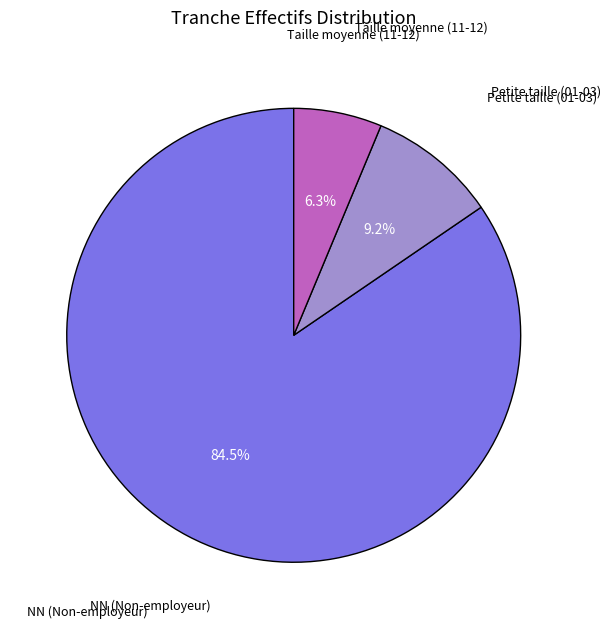

Is there any slice that represents more than half of the pie?

Yes